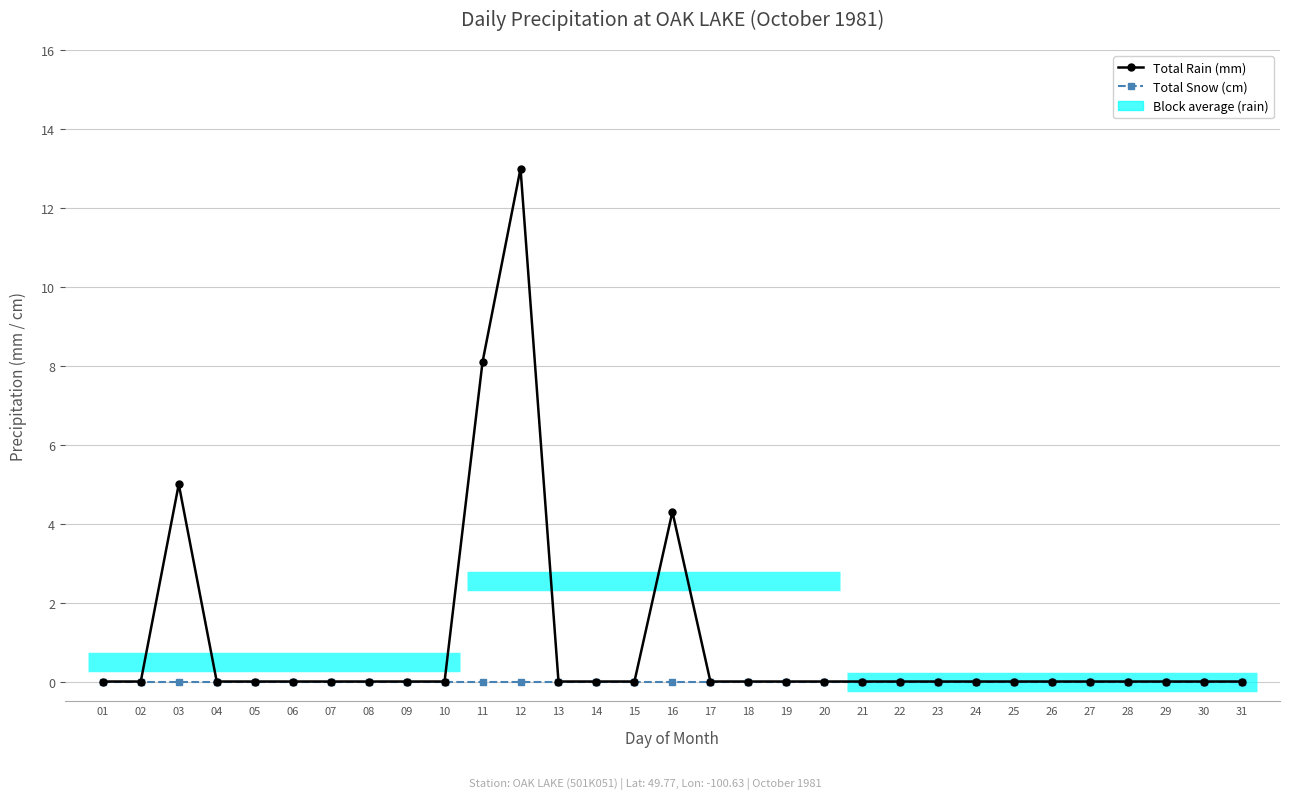

True or false: Total Snow (cm) and Total Rain (mm) cross at least once.

False